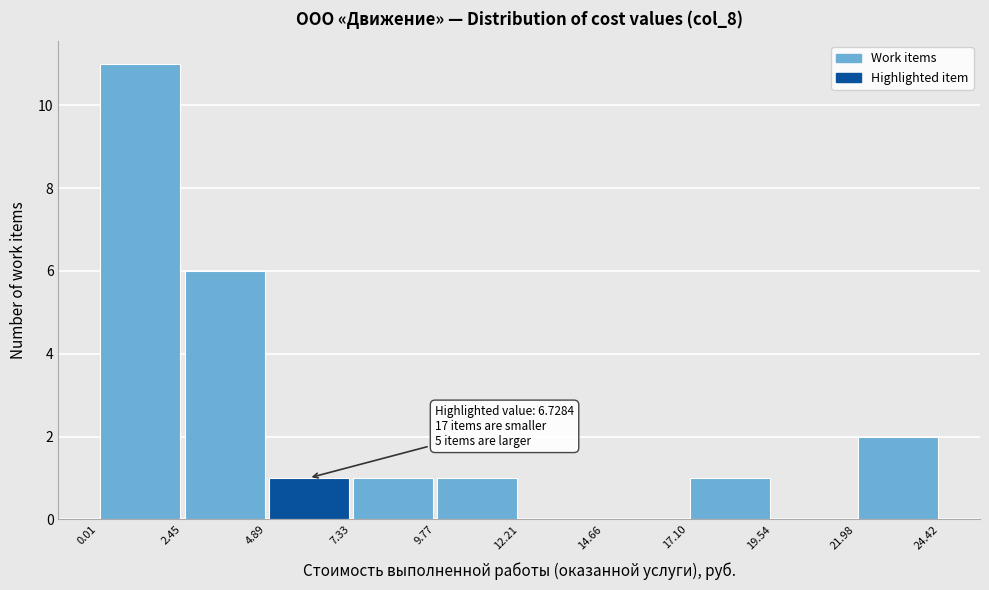

Which range on the x-axis has the tallest bar?

0.01 to 2.45